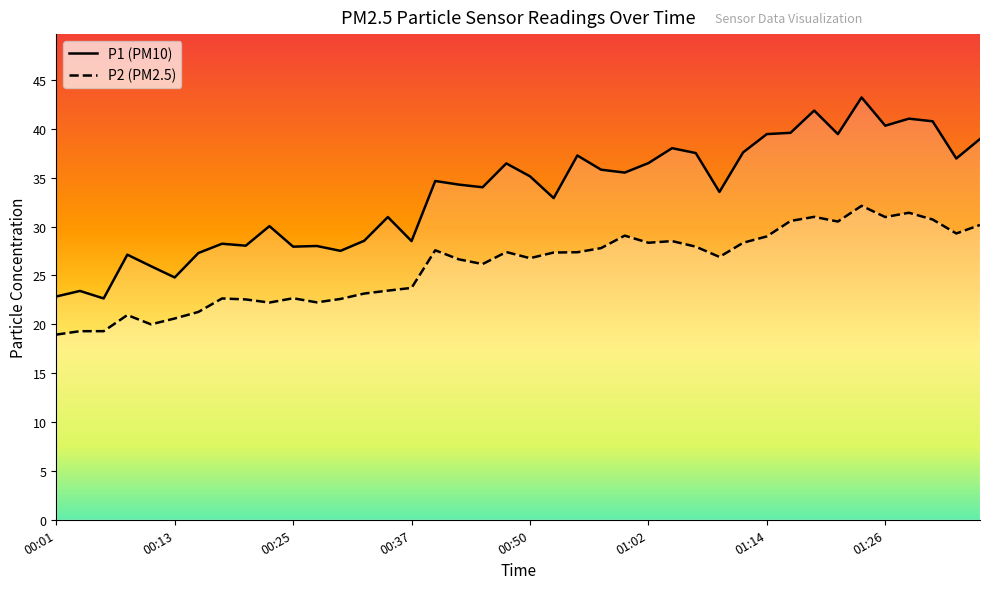

What is the sum of the P1 values at 00:11 and 00:15?

53.2